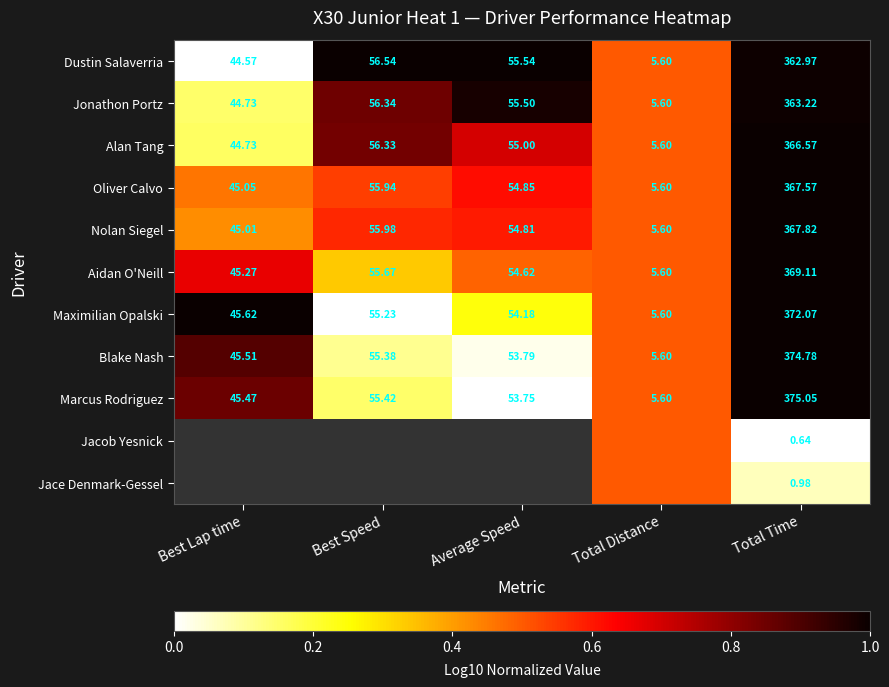

Which label corresponds to the largest value in the chart?

Best Speed